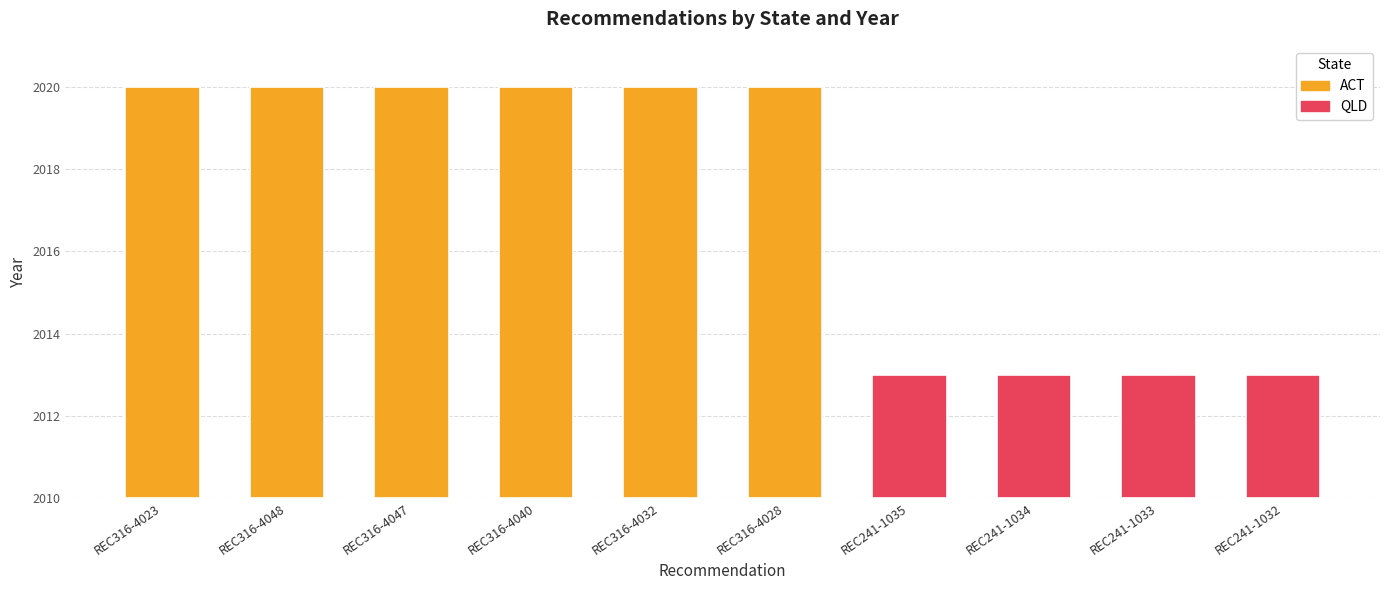

Does the chart contain any negative values?

No